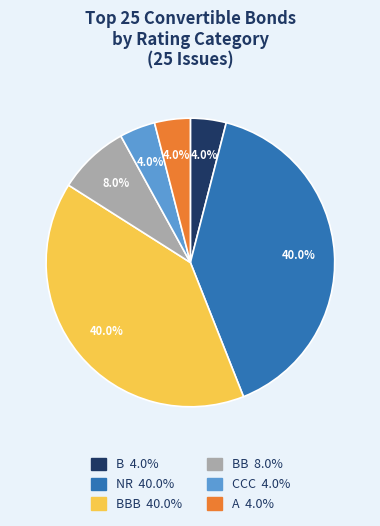

To the nearest percent, what is the difference between the largest and smallest slice percentages?

36%